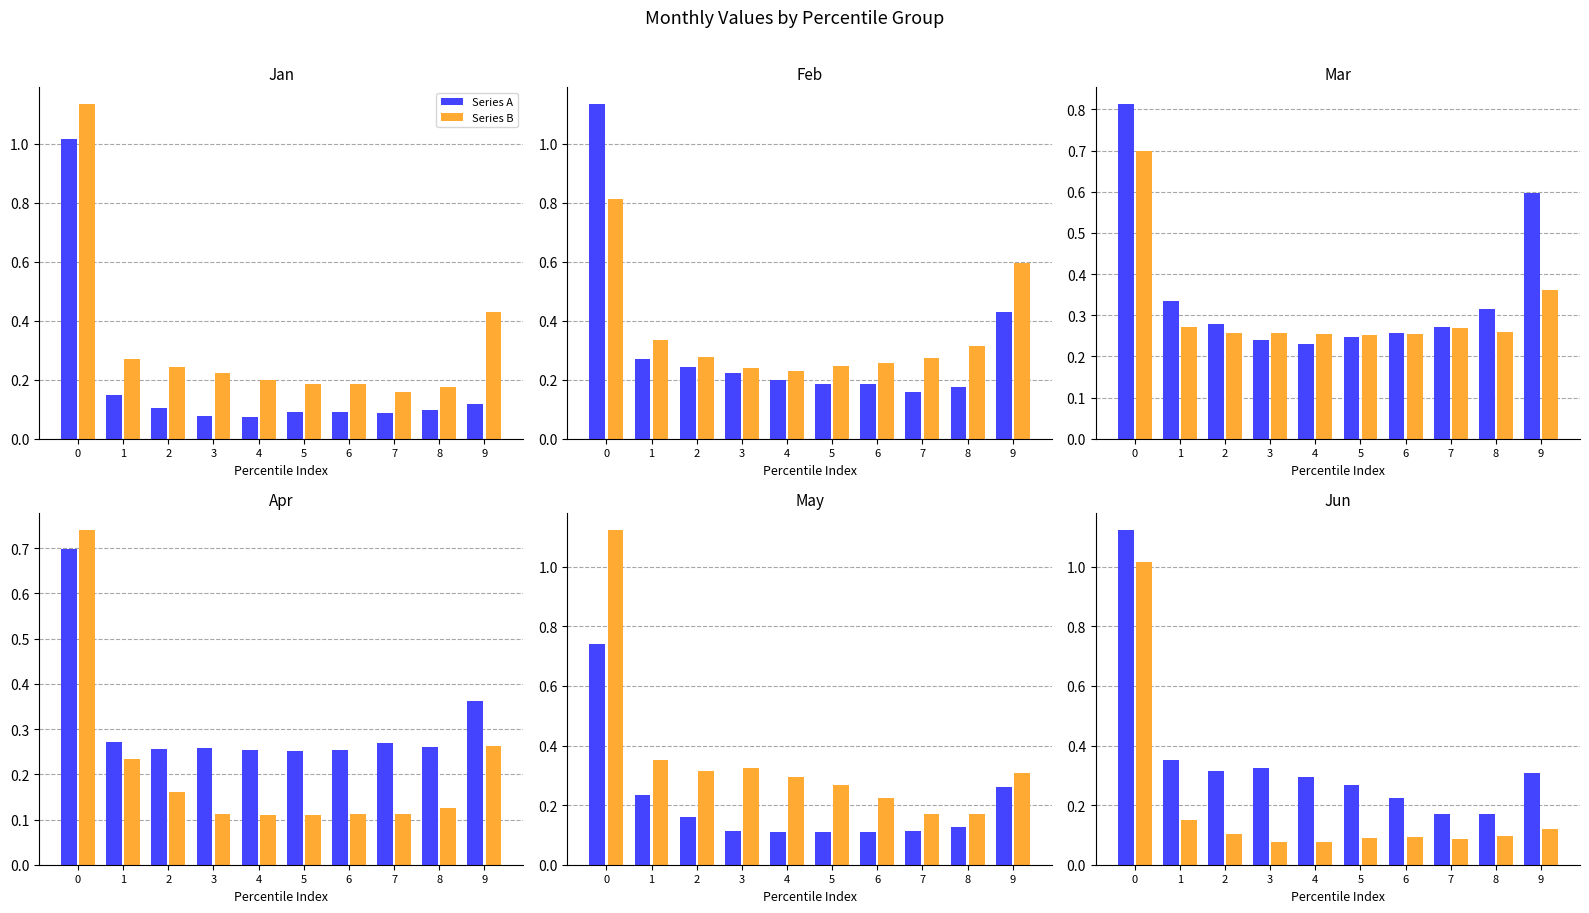

At how many categories does at least one series exceed 0?

10